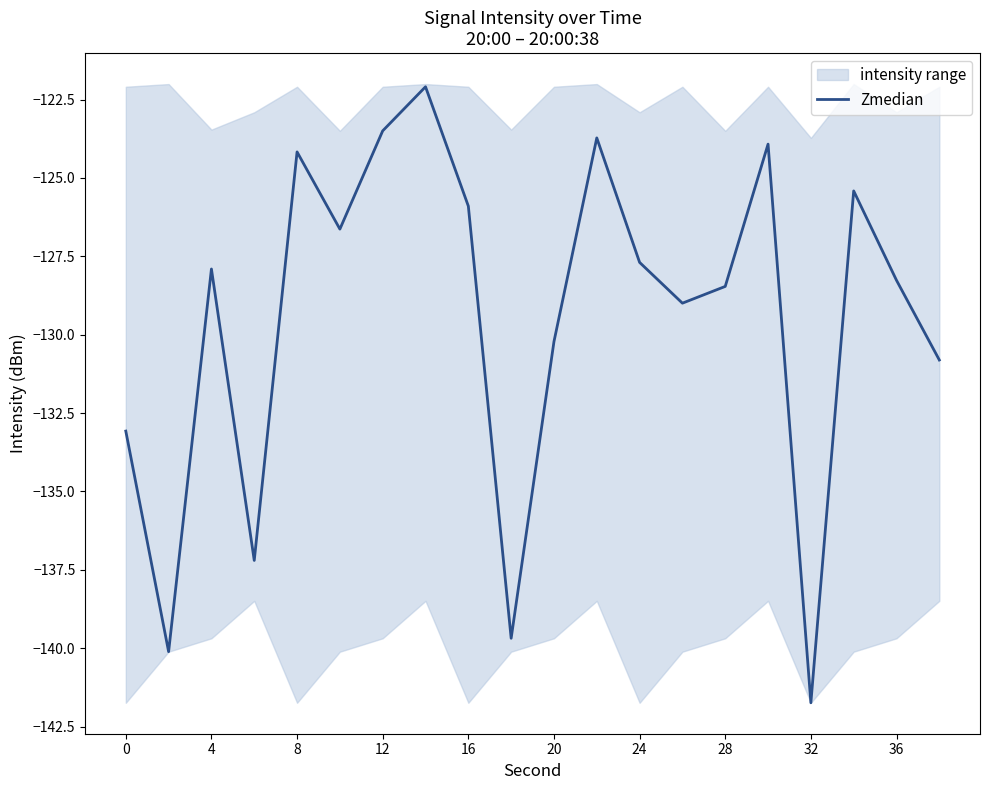

True or false: there are more than 2 points higher than both neighbors.

True